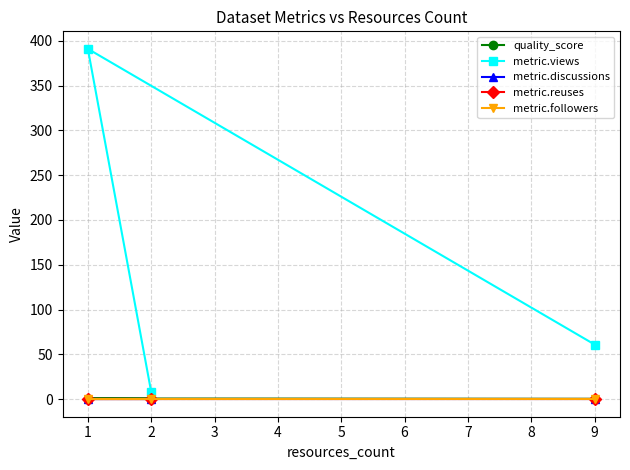

At which label does metric.views reach its peak?

1